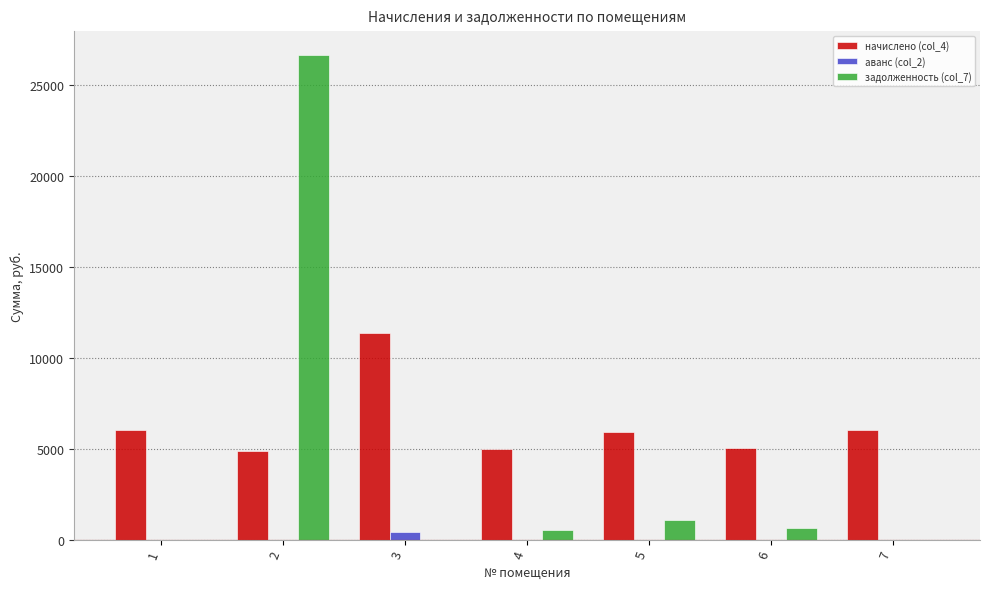

Where does the задолженность (col_7) series first go above 551?

2